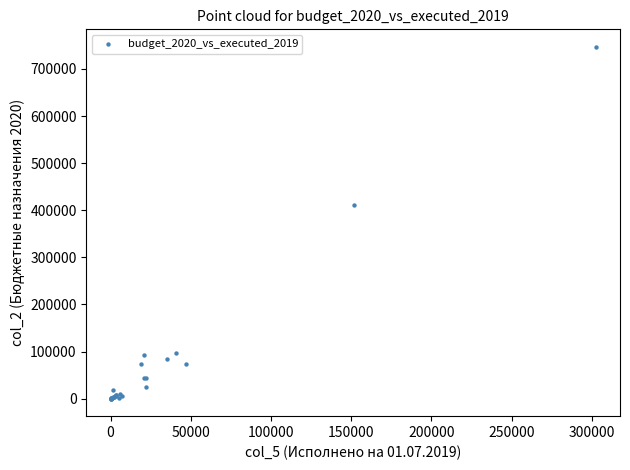

What Y value in the scatter plot is closest to 373379?

411291.5